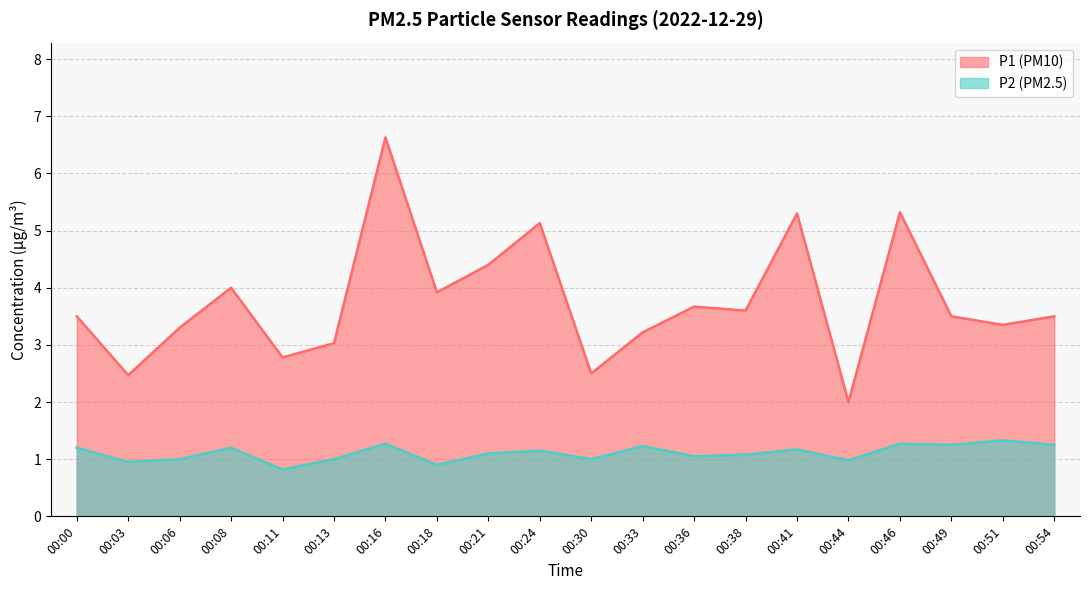

What is the total value across all series at 00:41?

6.5